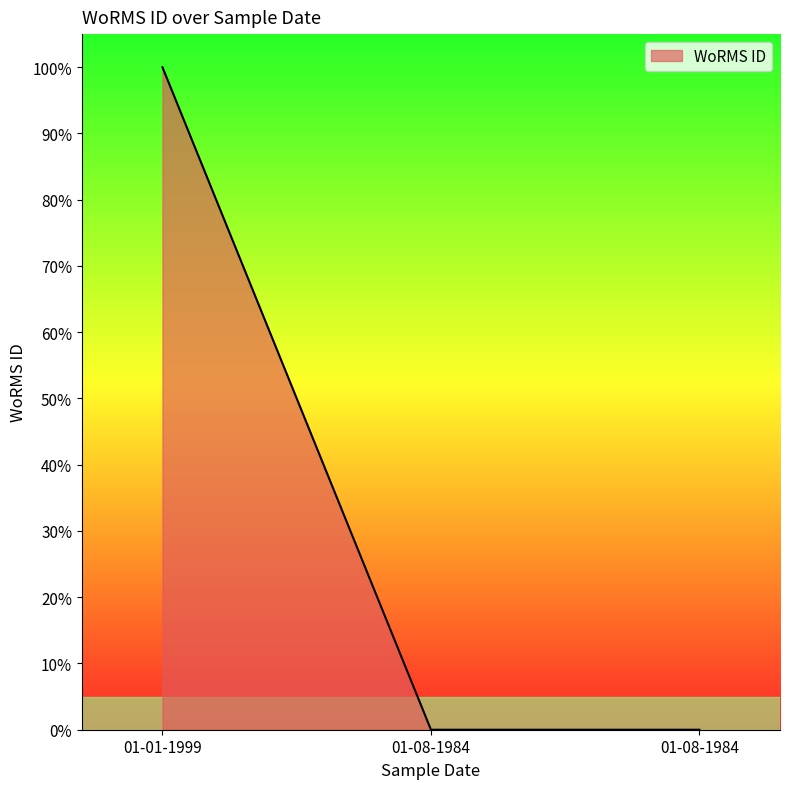

What is the label of the 1st point from the right?

01-08-1984